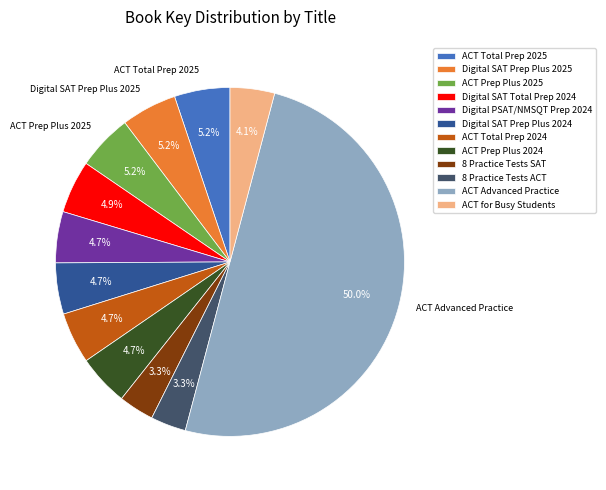

Combined, do ACT Prep Plus 2025 and 8 Practice Tests ACT account for over 50%?

No